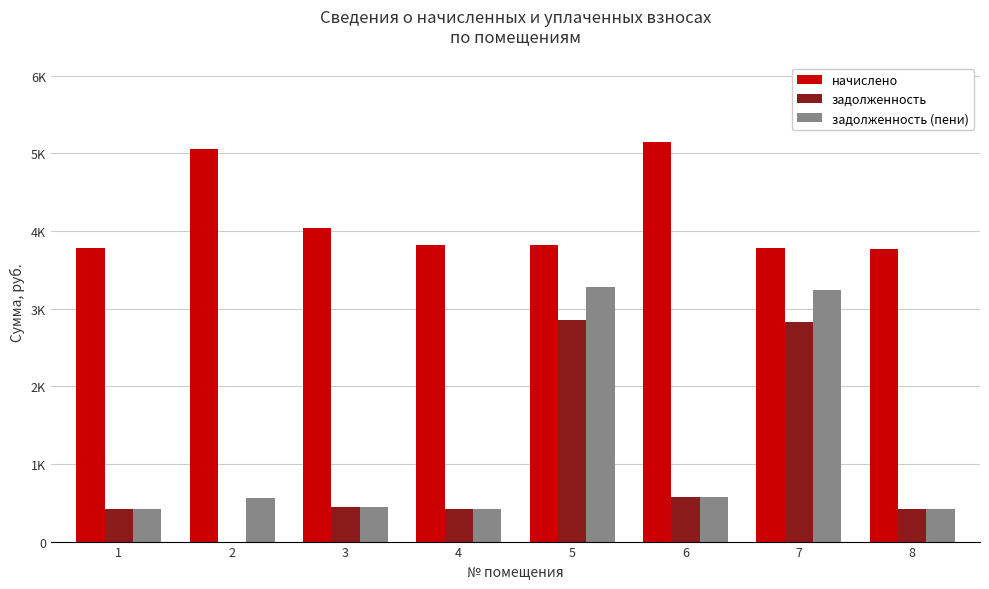

What is the spread (max minus min) of values at 1?

3361.2